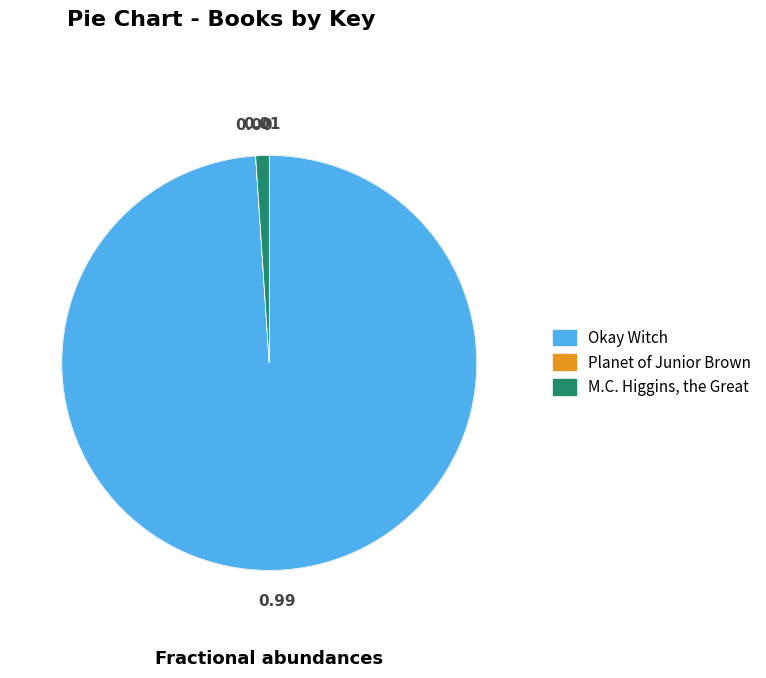

Between Okay Witch and M.C. Higgins, the Great, which is larger?

Okay Witch